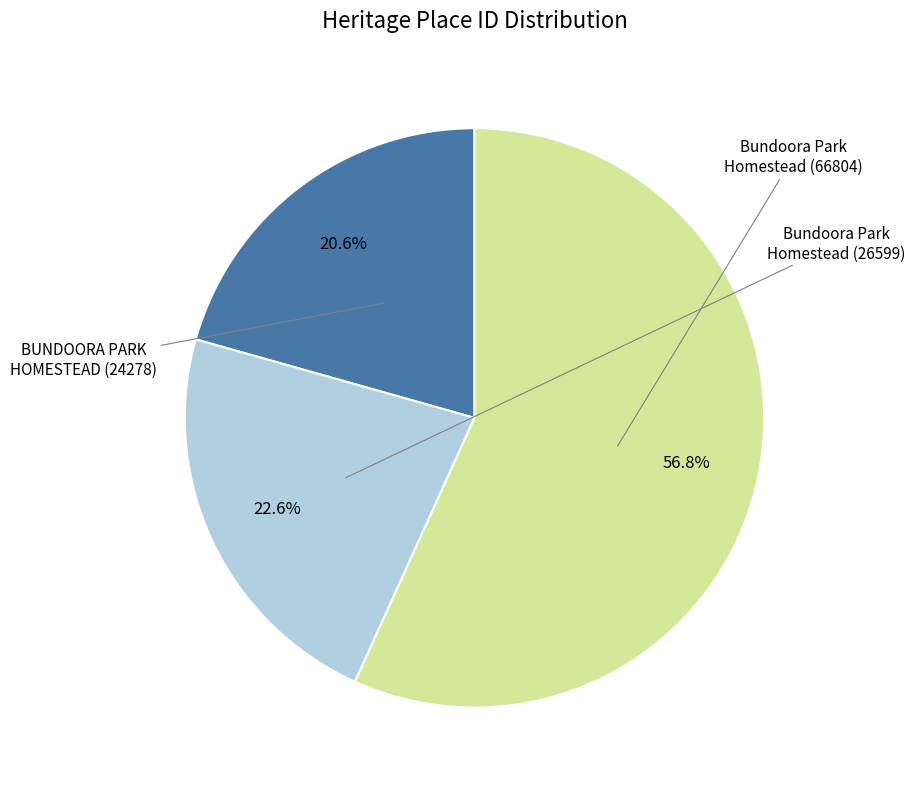

Is there any slice that represents more than half of the pie?

Yes